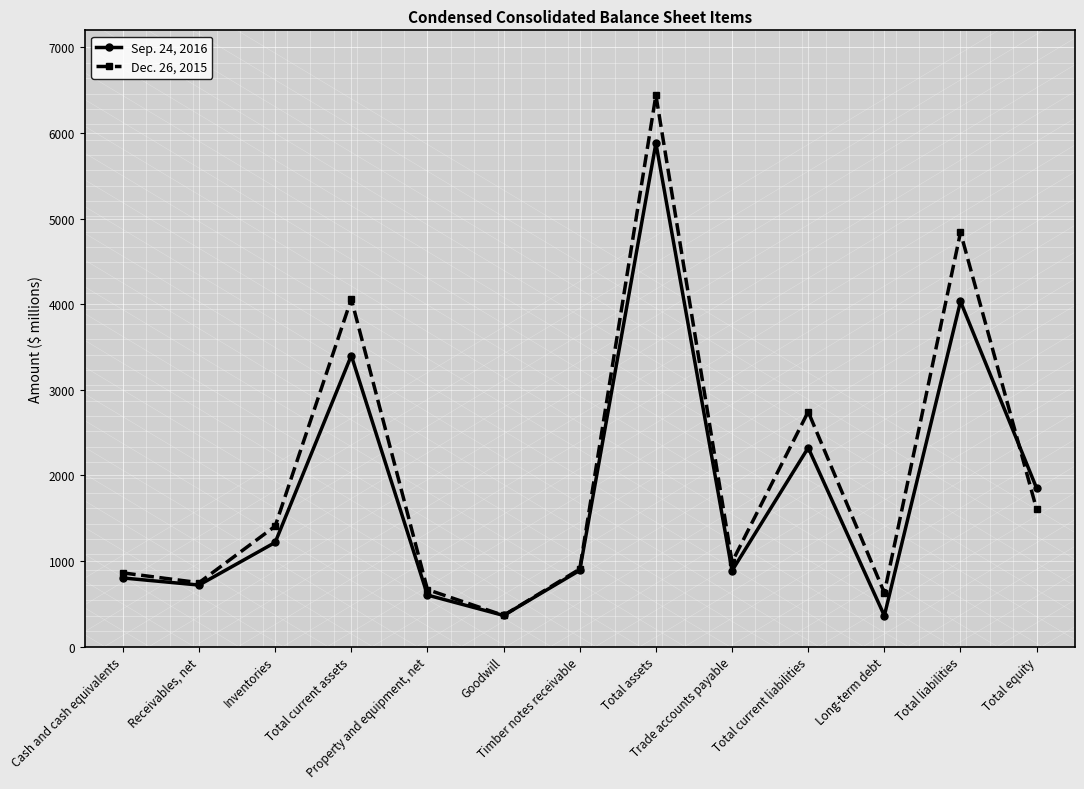

True or false: Dec. 26, 2015 has a value of 1611 at Total current liabilities.

False